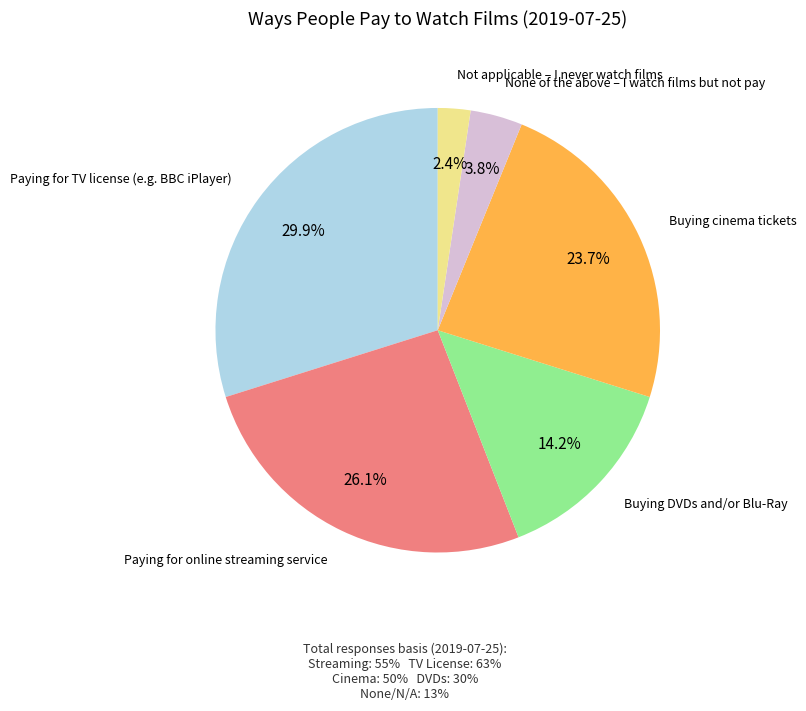

Does any single category account for the majority?

No